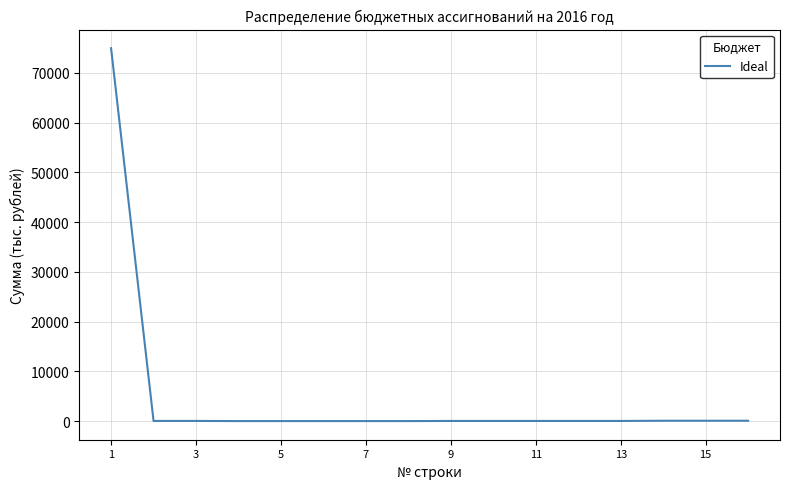

What is the greatest value displayed?

74942.6